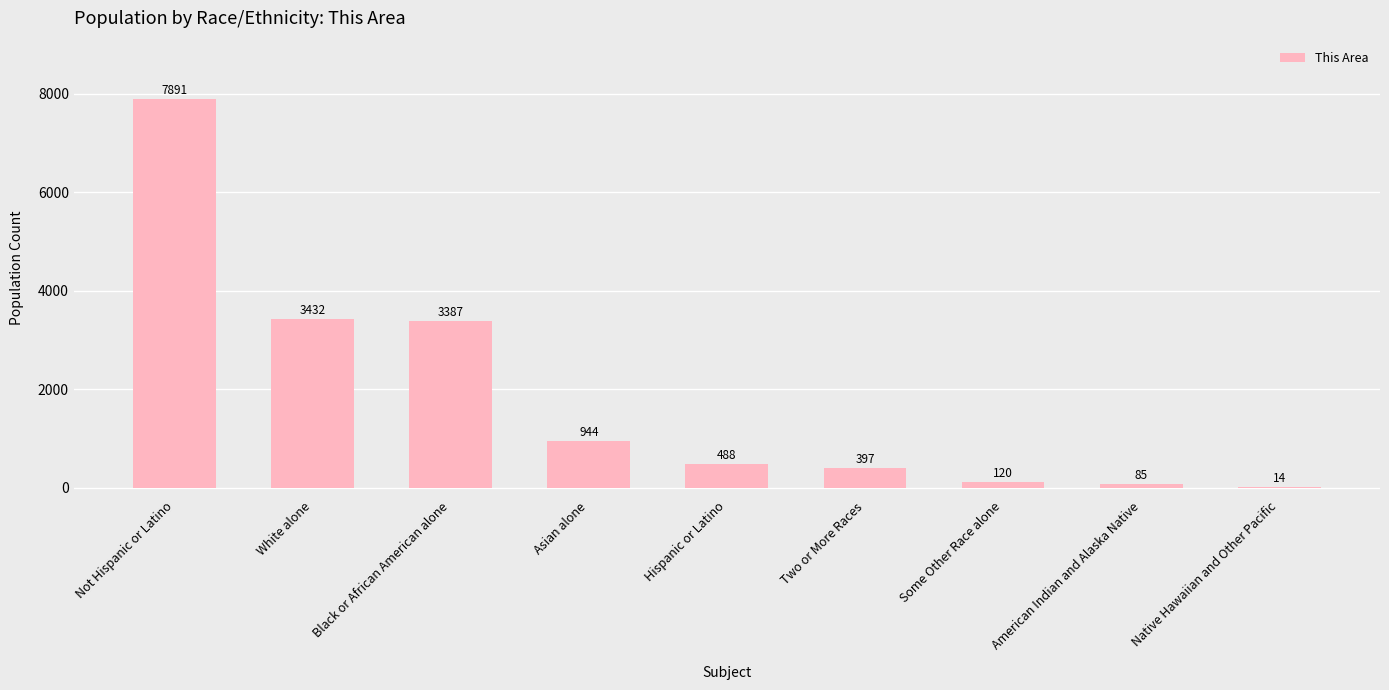

What is the change in value from Black or African American alone to Two or More Races?

-2990